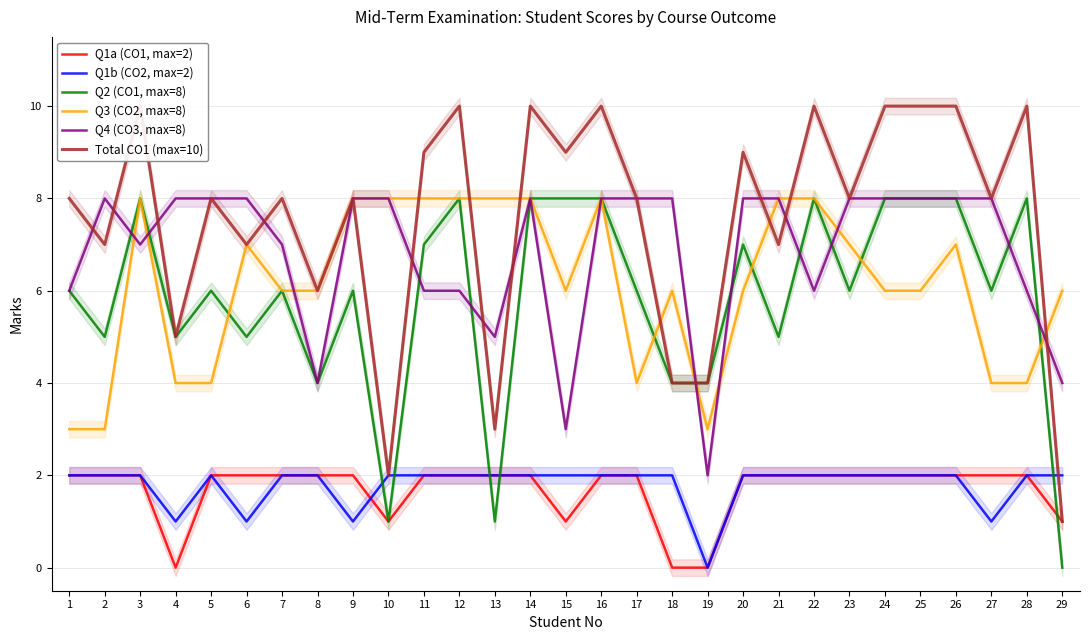

At which category does Total CO1 (max=10) reach its first local valley?

2